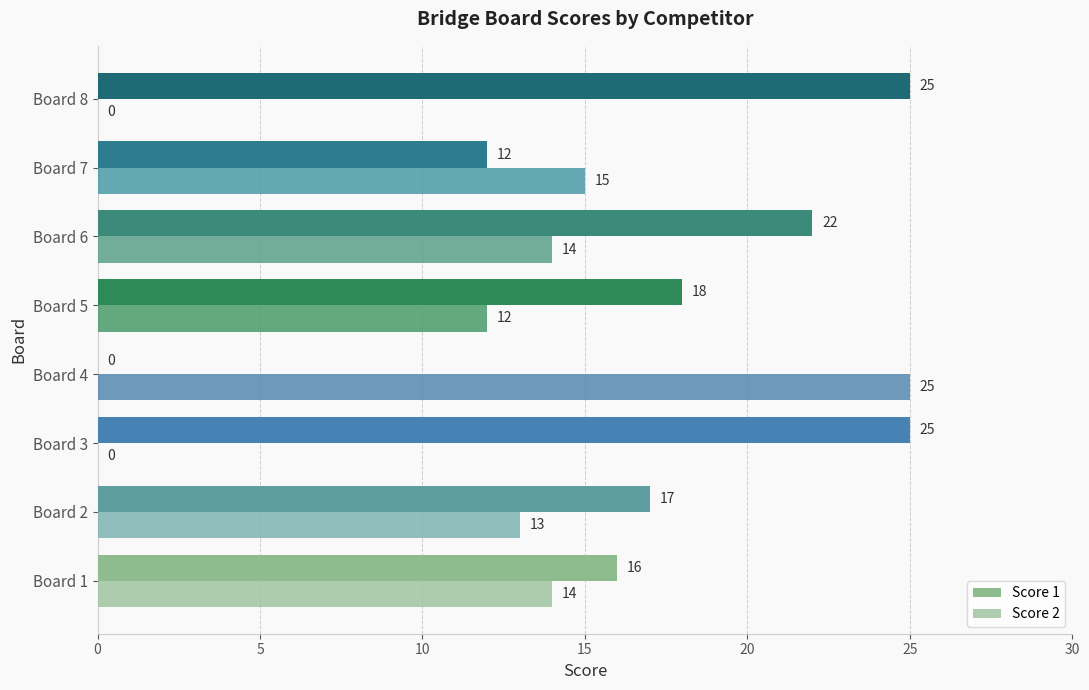

Count the number of categories in the chart.

8